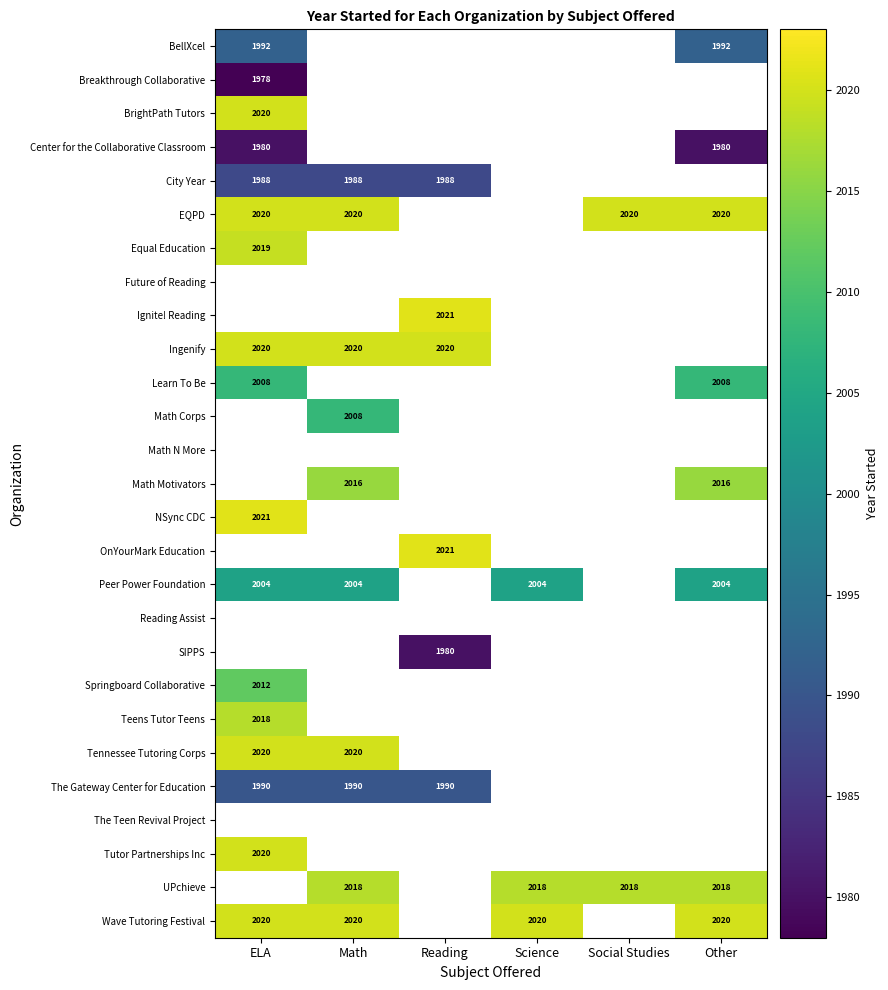

The SIPPS series shows 2983 at Reading. True or false?

False